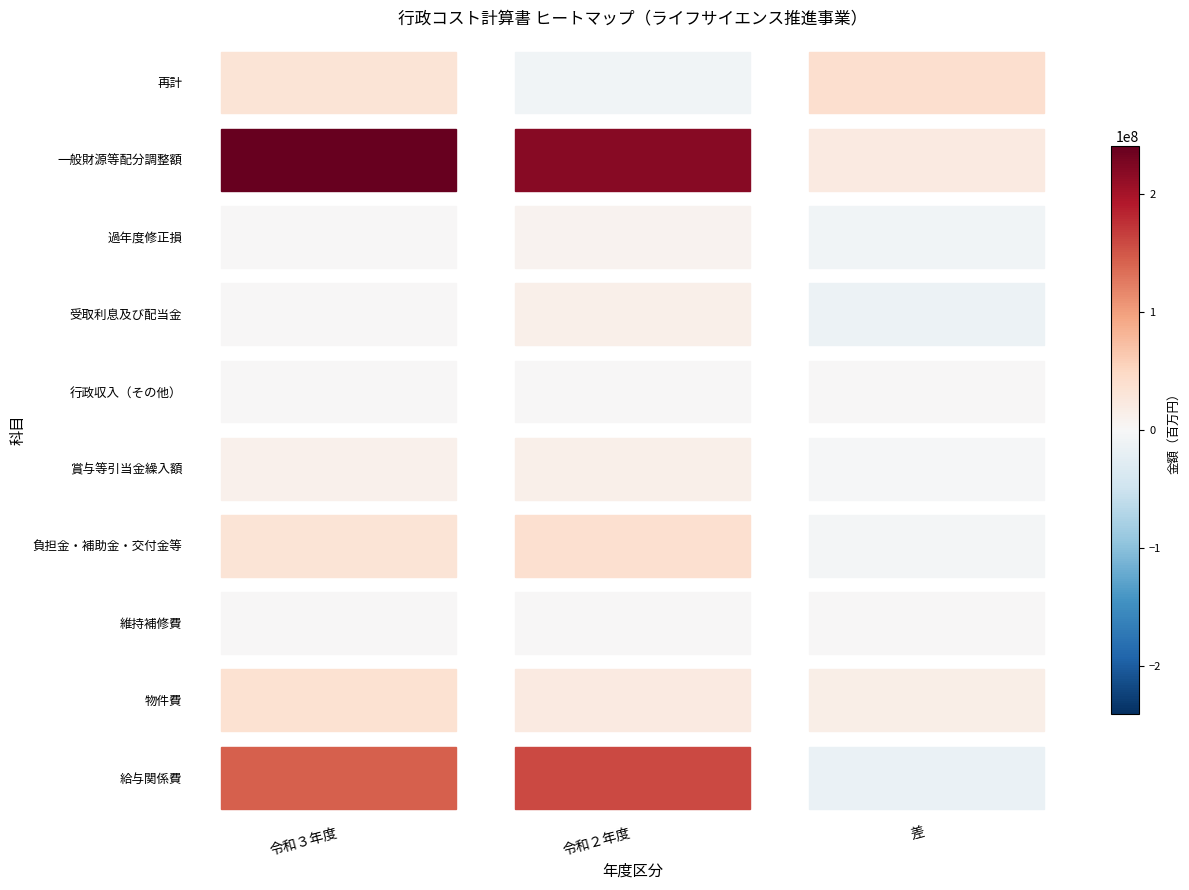

At how many categories does at least one series exceed 150454196?

2